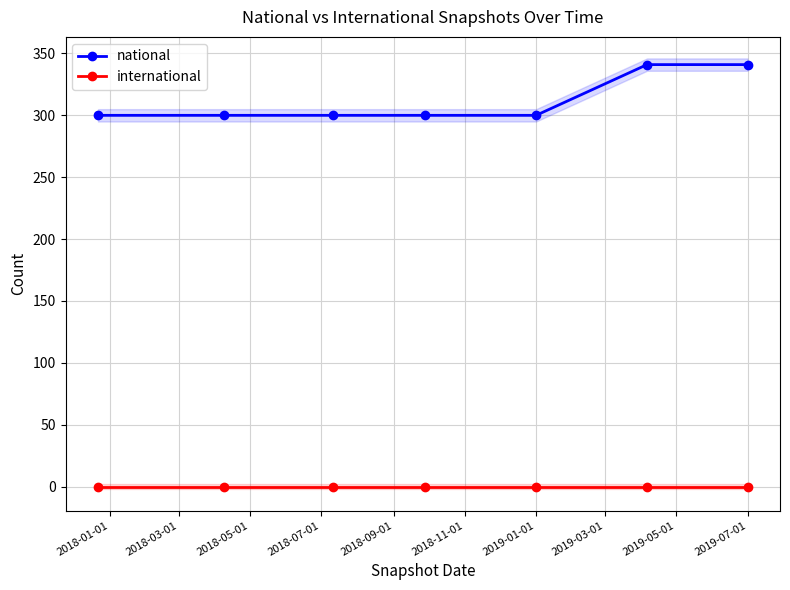

True or false: international and national cross at least once.

False